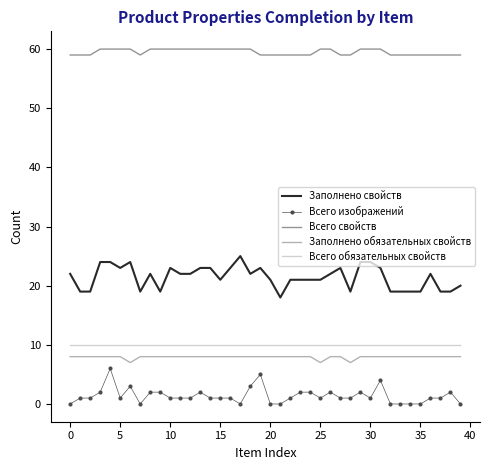

True or false: Заполнено обязательных свойств and Заполнено свойств intersect in this chart.

False